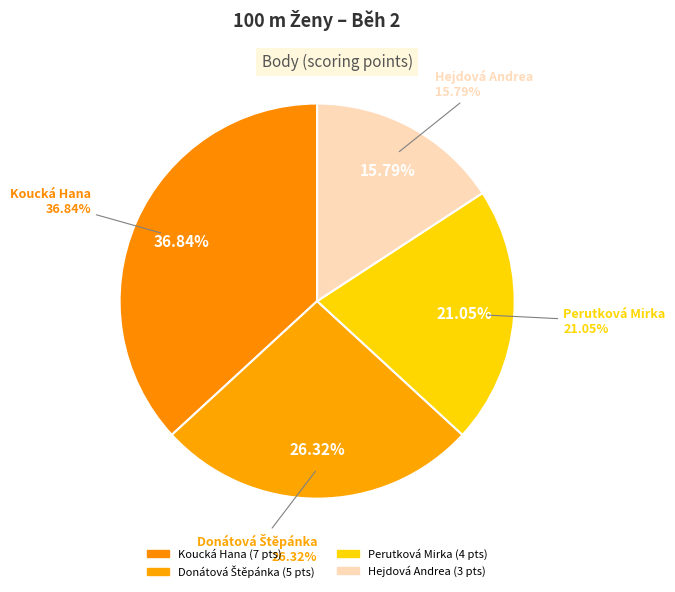

Combined, what portion of the pie is Hejdová Andrea and Koucká Hana?

52.6%